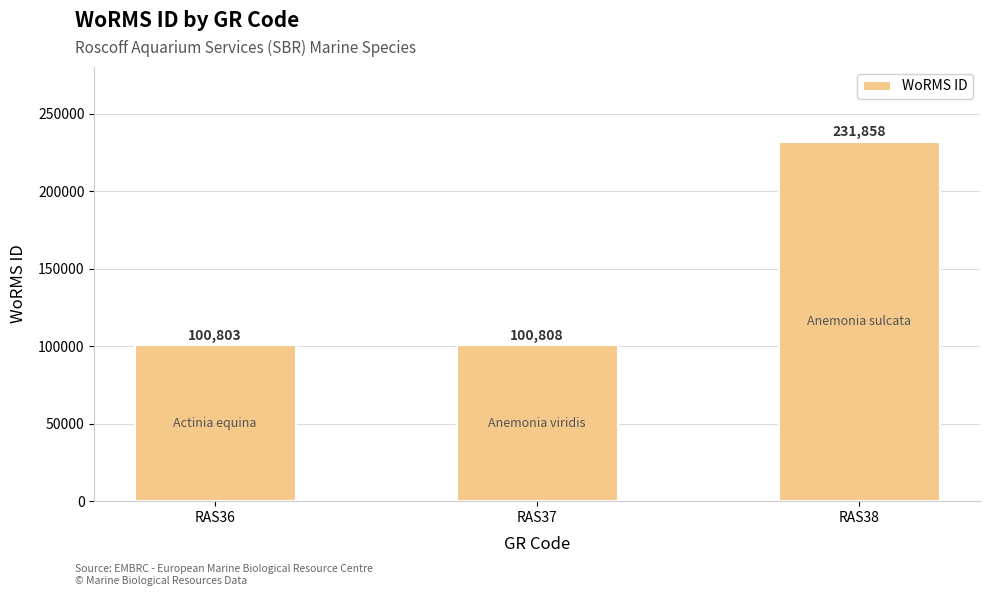

Reading right to left, transcribe all the data shown in this chart.

231858	100808	100803